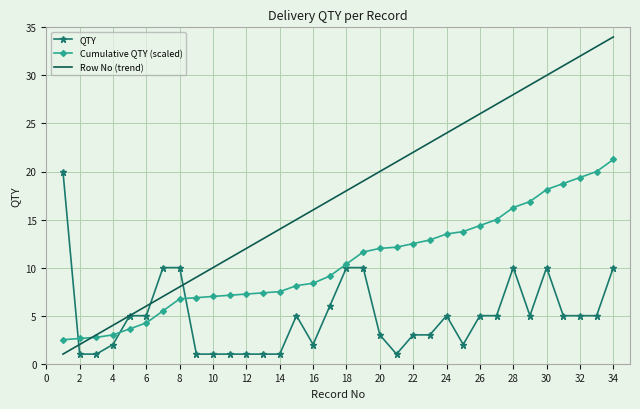

What is the greatest value displayed?

34.0